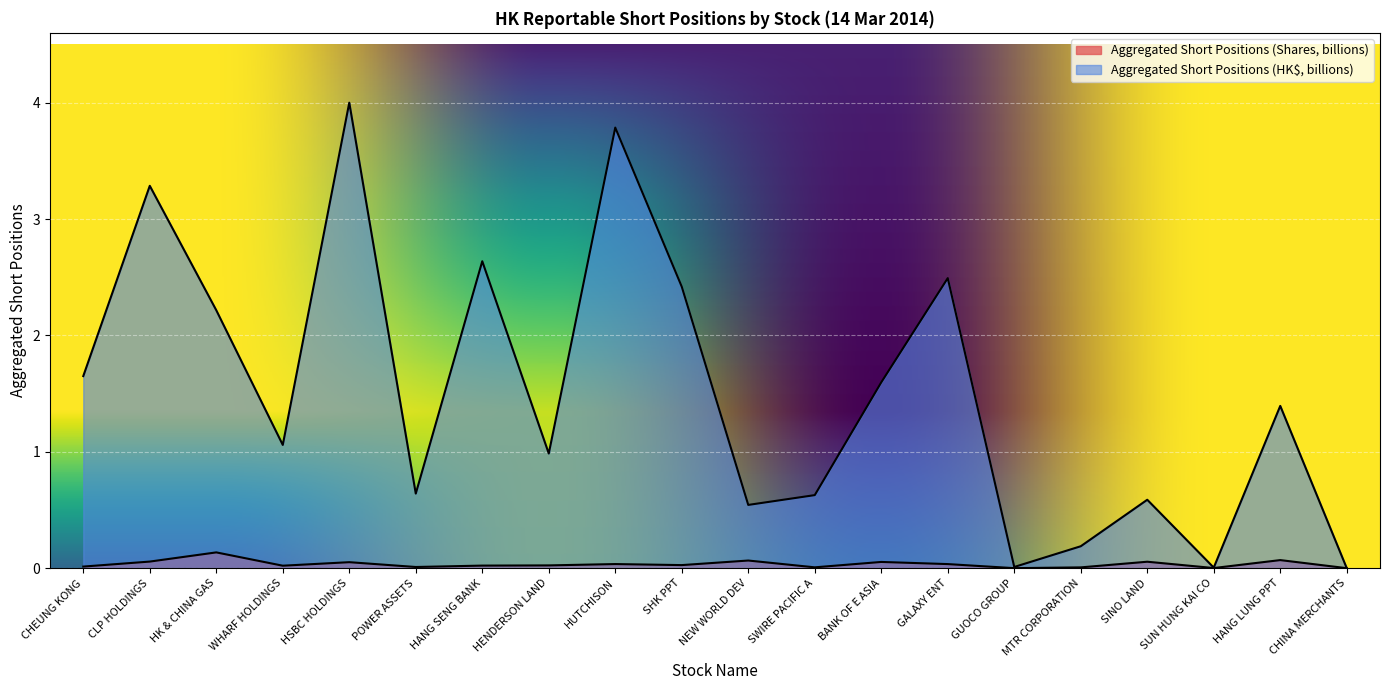

Rank the series by their maximum value, from lowest to highest.

Aggregated Short Positions (Shares, billions), Aggregated Short Positions (HK$, billions)